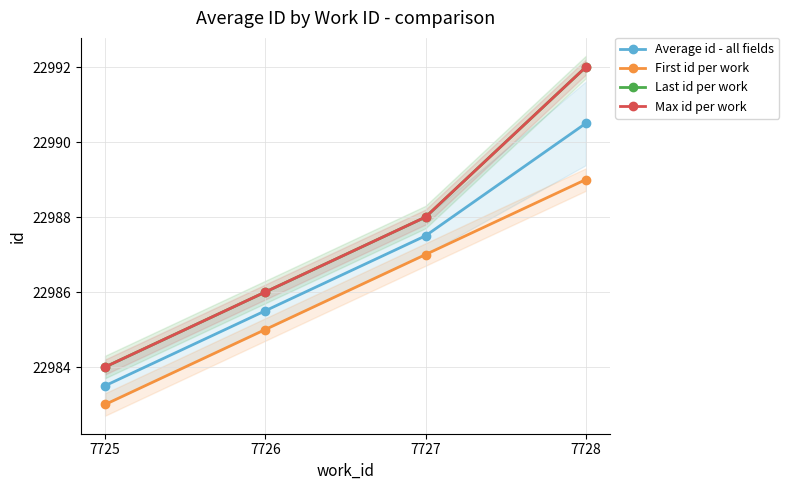

Which category has the highest value across all series?

7728